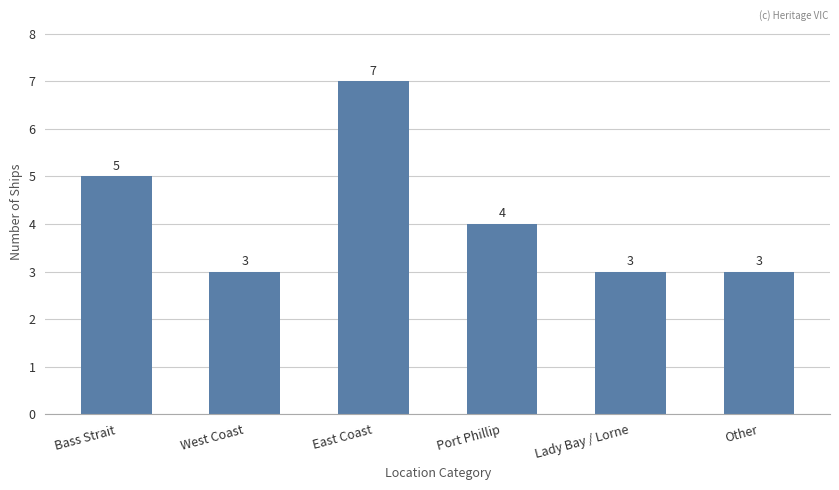

Which has a higher value, Bass Strait or East Coast?

East Coast